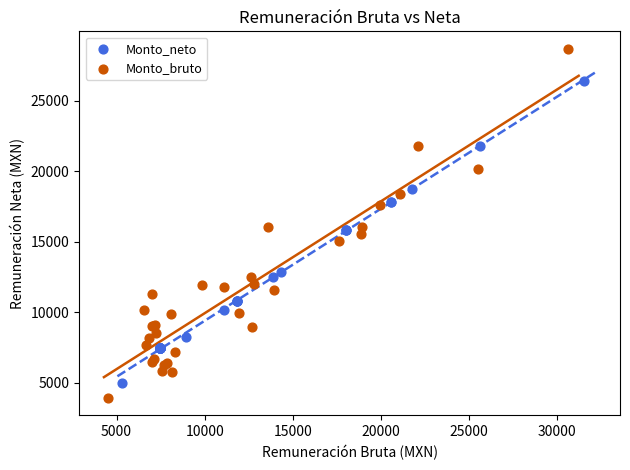

Which series contains the lowest Y value?

Monto_bruto